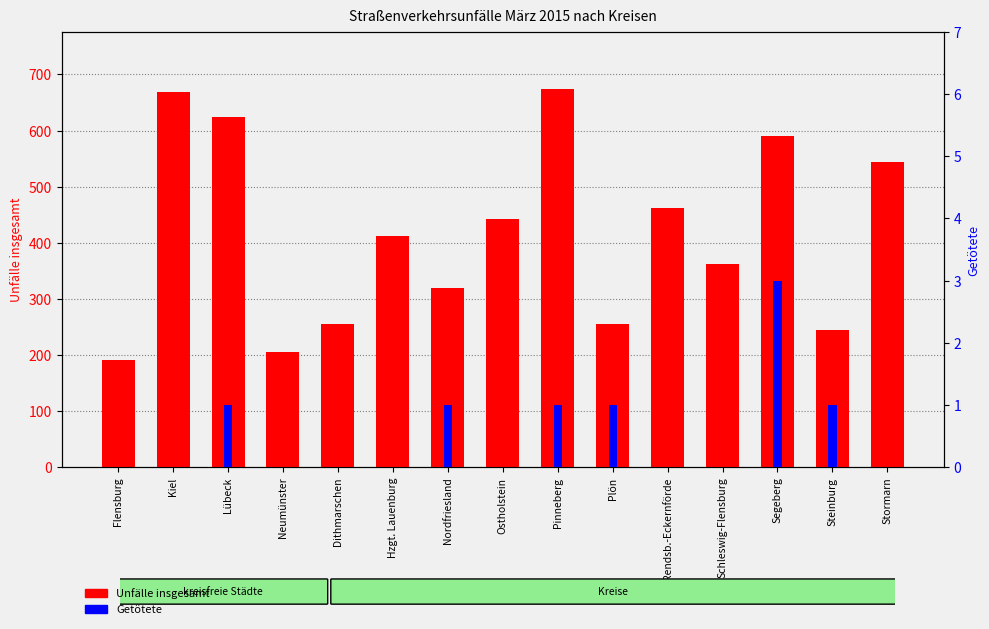

What position from the right is Plön?

6